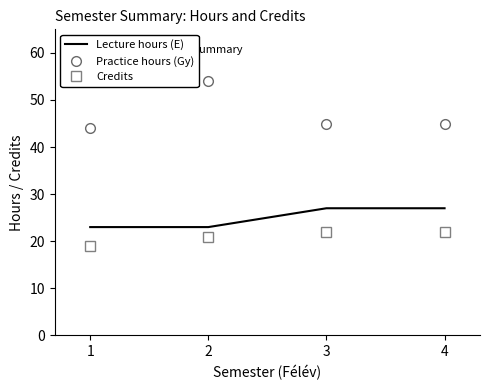

Is it true that Credits equals 10 at 2?

False